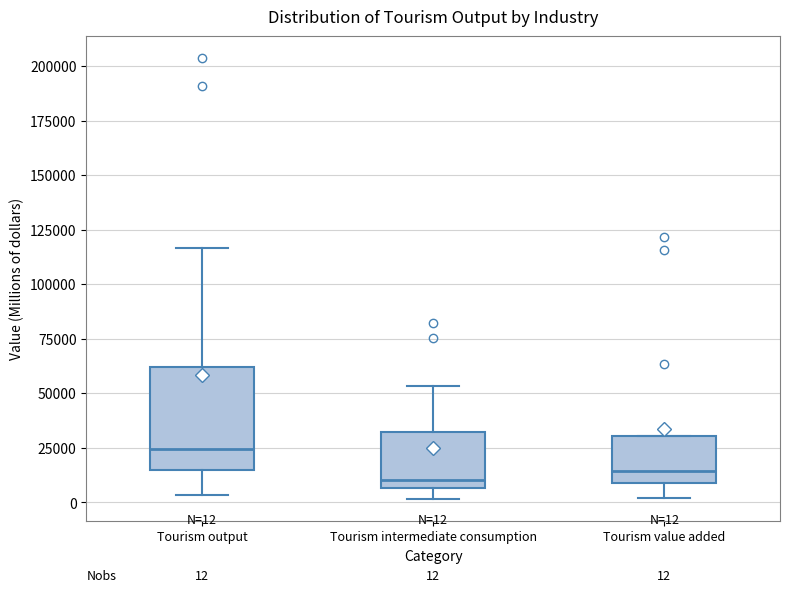

Comparing the boxes themselves (not the whiskers), which one is the tallest?

Tourism output